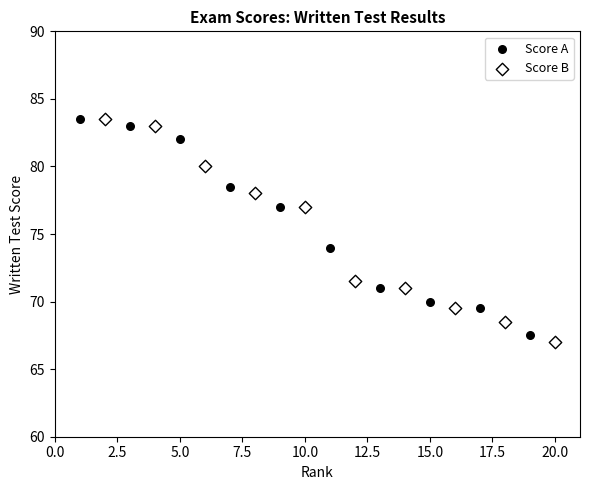

Which series reaches the minimum Y coordinate?

Score B